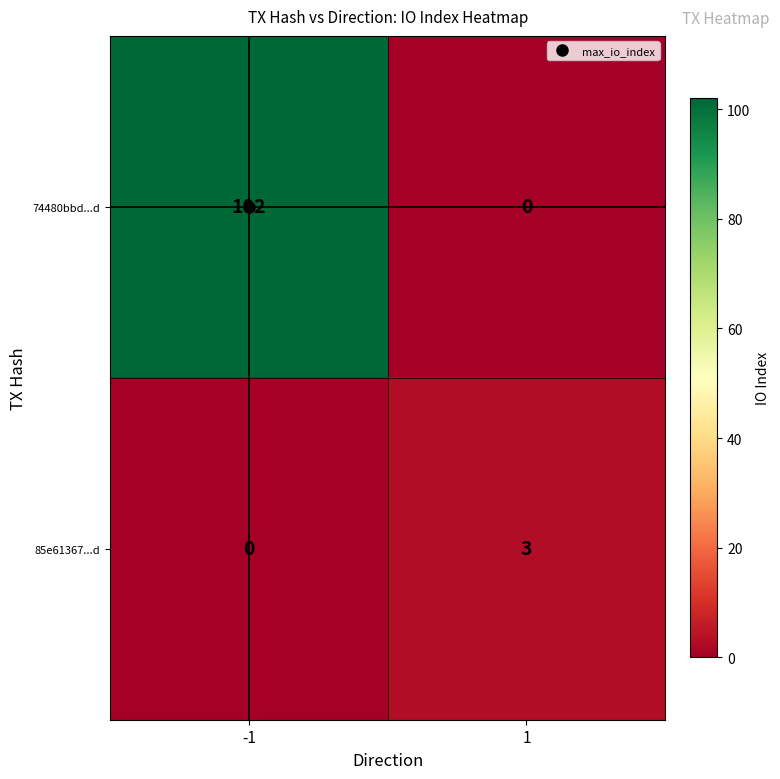

What is the sum of the 85e61367...d values at 1 and -1?

3